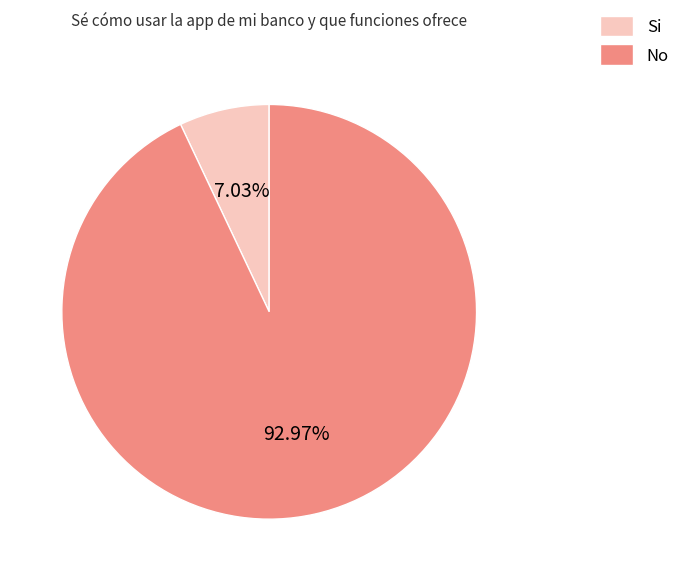

Does Si represent more than half of the total?

No